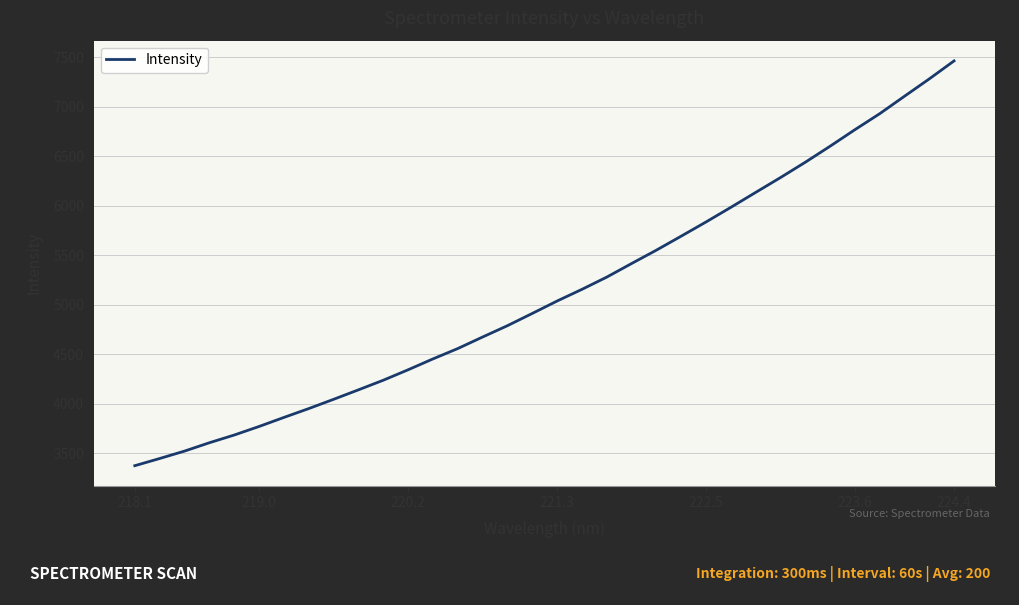

What is the smallest value displayed?

3375.3